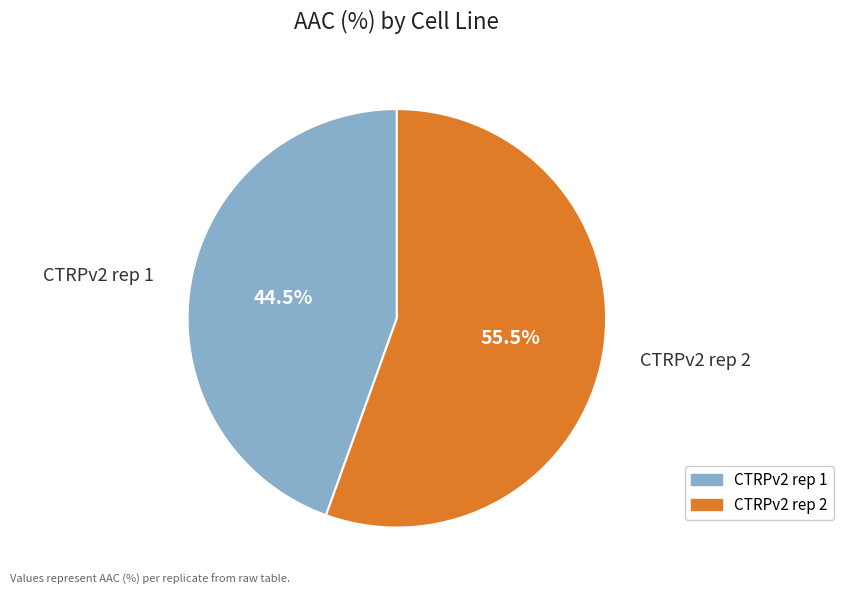

Which slice represents more than half of the pie?

CTRPv2 rep 2